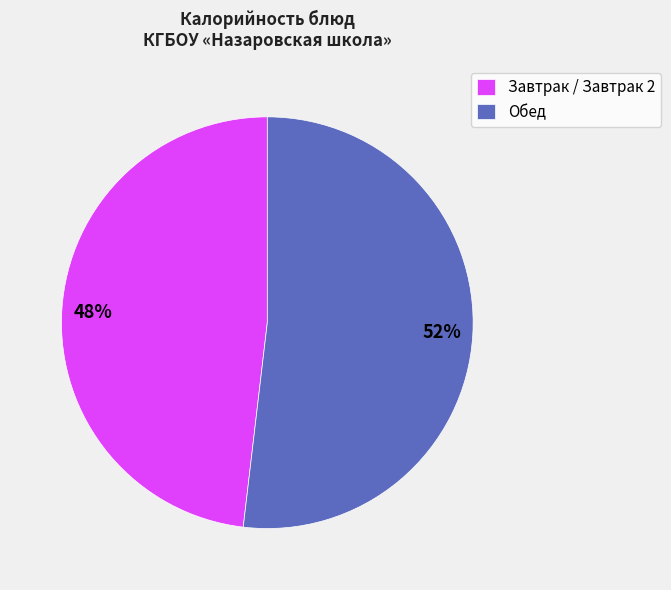

How many segments does this pie chart have?

2